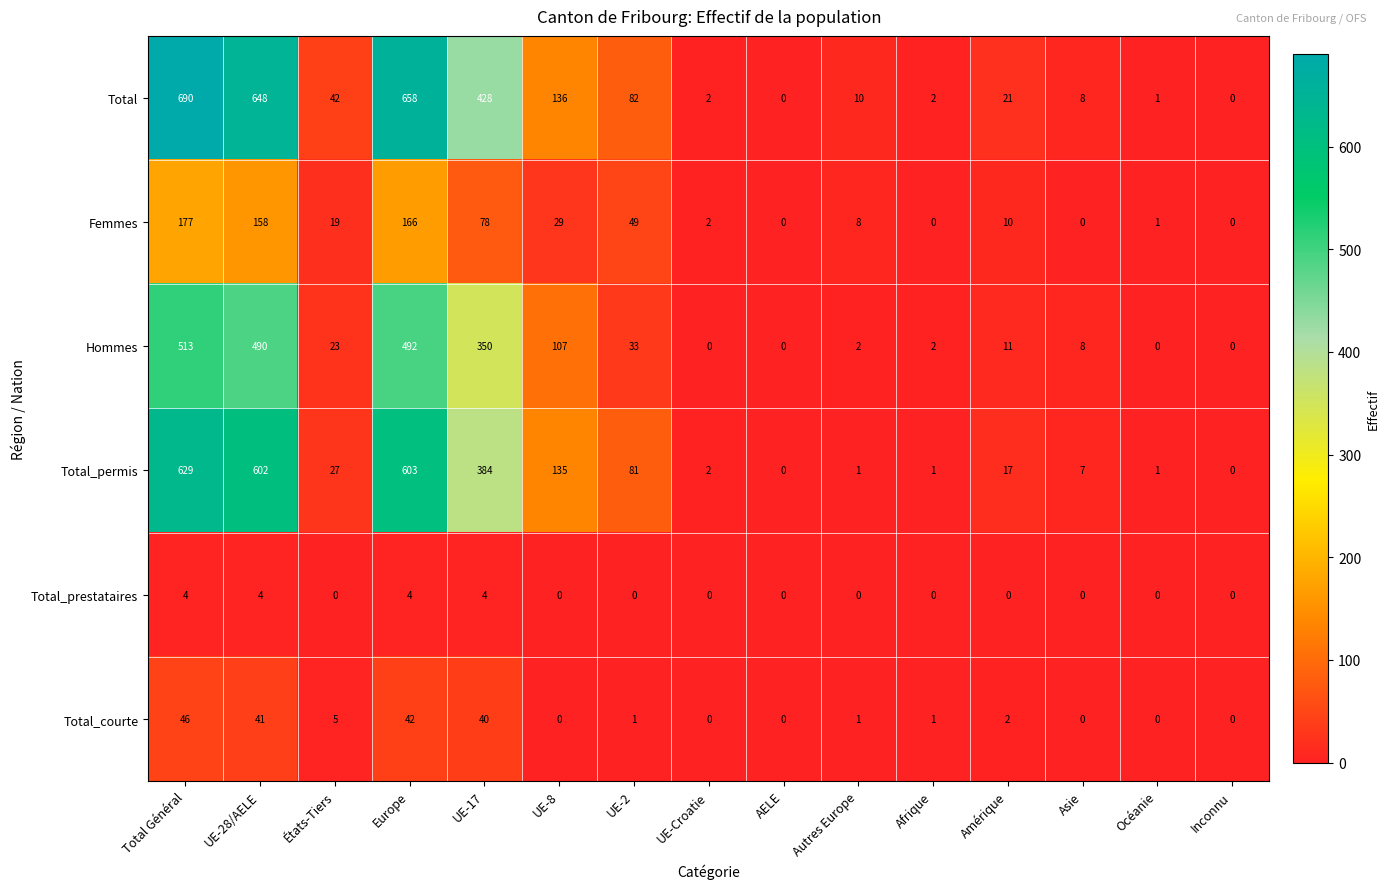

At which category is the sum across all series the highest?

Total Général